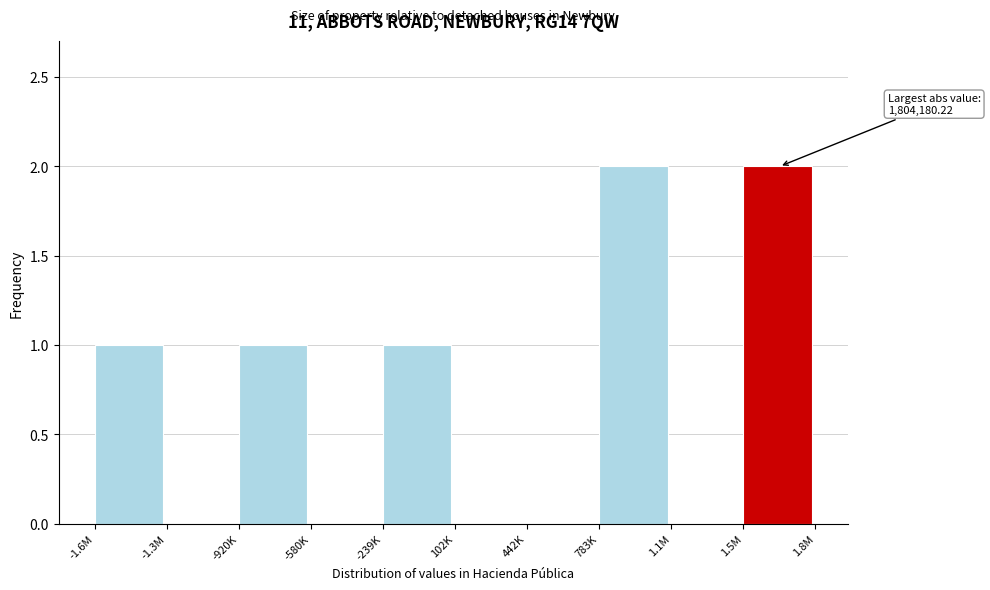

Reading left to right, what are all the values shown in this chart?

-1.6M=1	-1.3M=0	-920K=1	-580K=0	-239K=1	102K=0	442K=0	783K=2	1.1M=0	1.5M=2